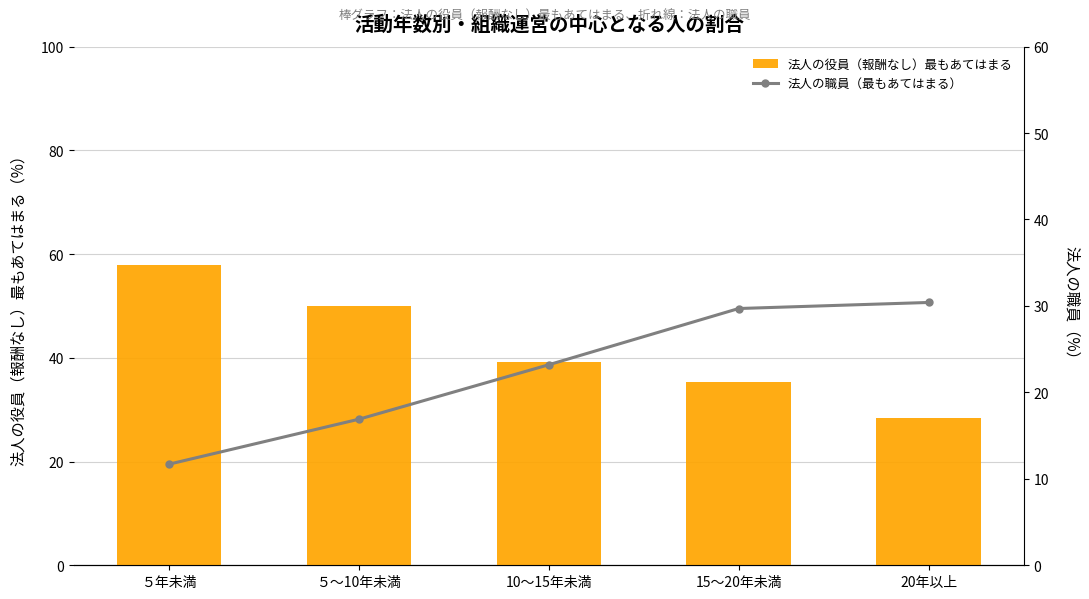

Reading left to right, list all the values displayed in this chart.

法人の役員（報酬なし）_1st: 57.9	50.0	39.1	35.4	28.3
法人の職員_1st: 11.7	16.9	23.2	29.7	30.4